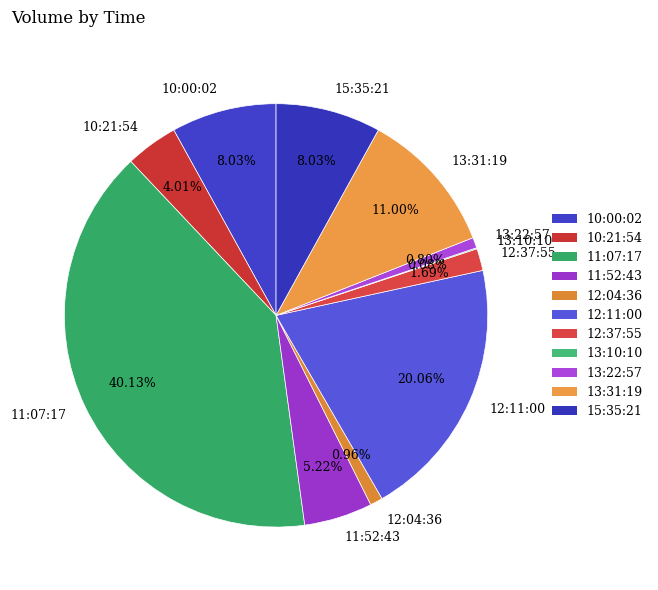

Is it true that 13:22:57 is 11% of the pie?

False